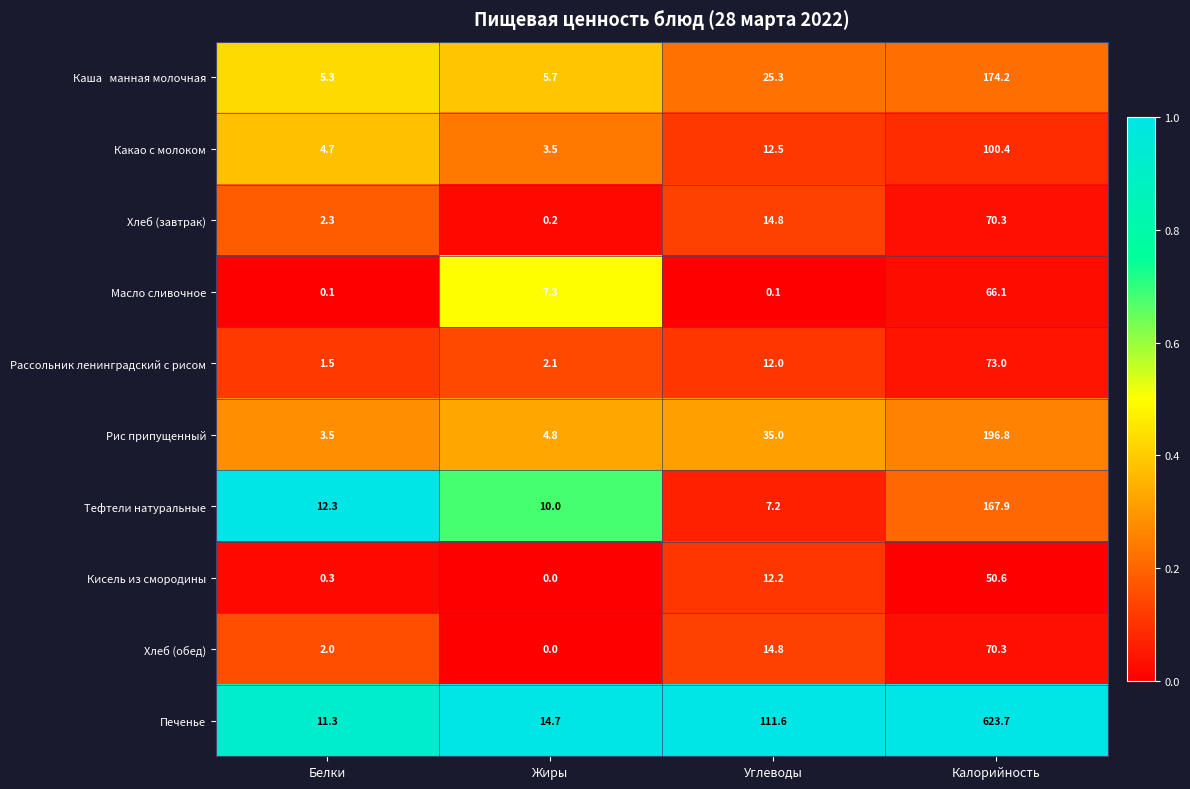

Which series has the widest spread of values?

Печенье